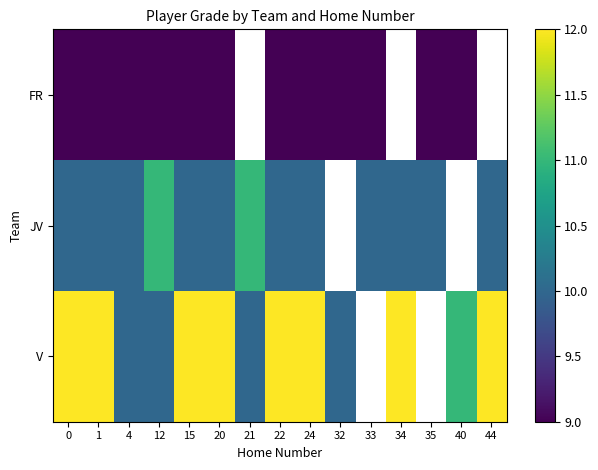

Which has a higher value, 24 or 4?

24